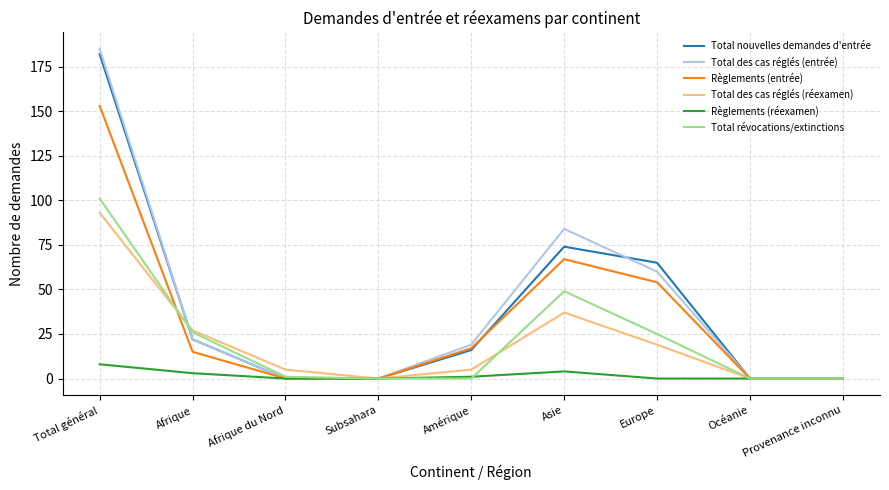

Between Afrique du Nord and Europe, which series saw the biggest shift?

Total nouvelles demandes d'entrée